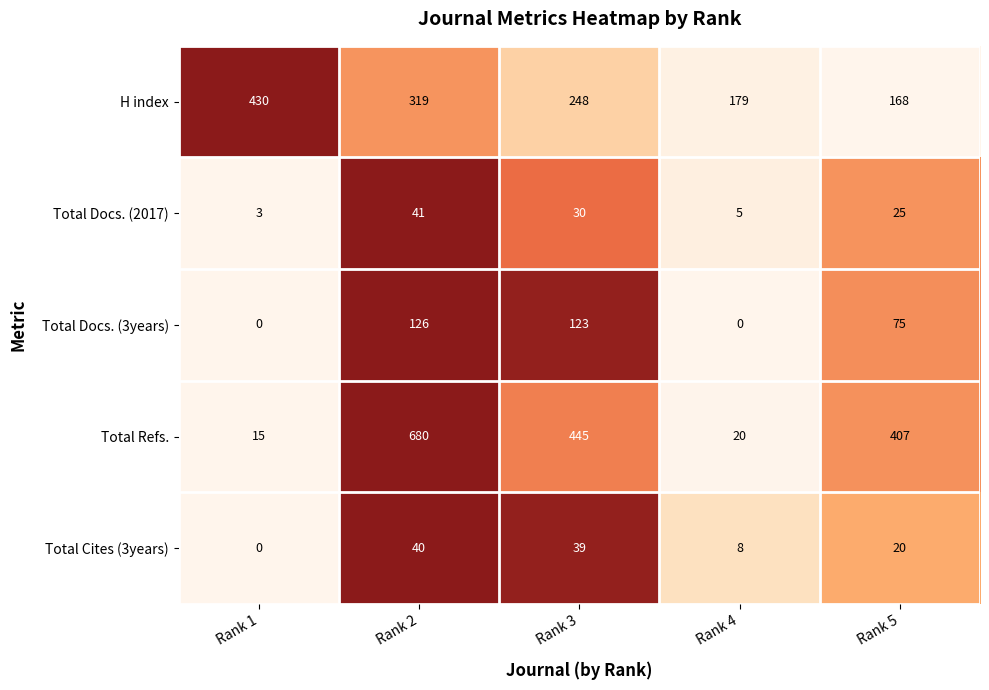

How many data points in Total Refs. are less than 407?

2